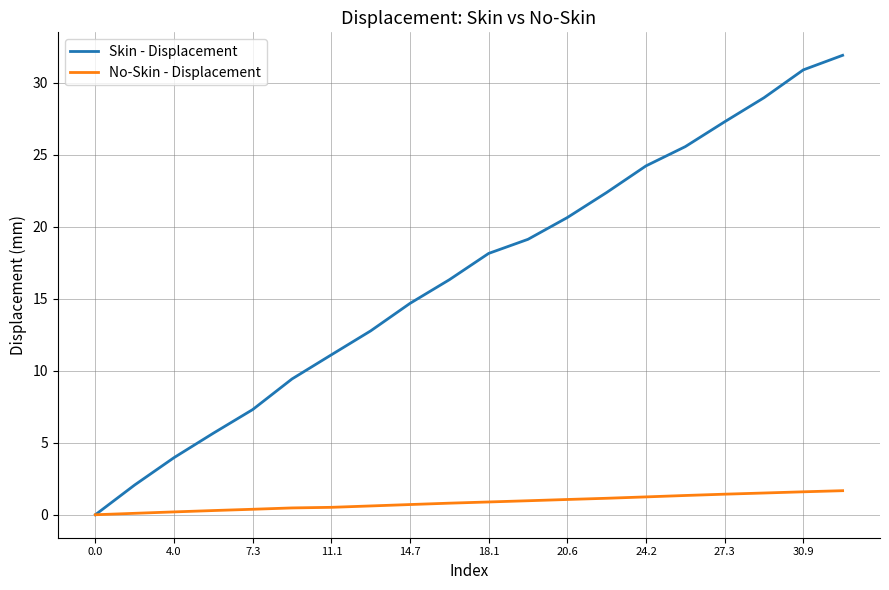

What is the average value of the Skin - Displacement series?

16.6